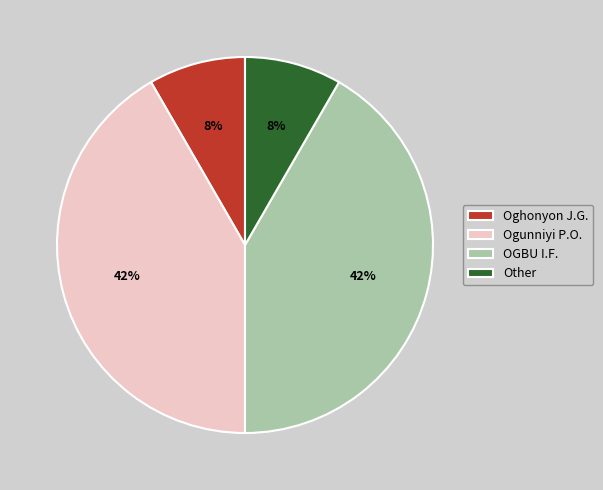

What percentage is the Oghonyon J.G. slice, to the nearest percent?

8%